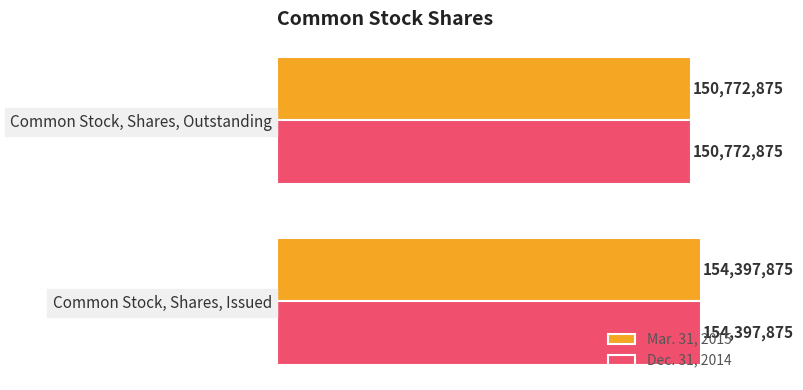

Reading right to left, list all the values displayed in this chart.

Mar. 31, 2015: 150772875	154397875
Dec. 31, 2014: 150772875	154397875